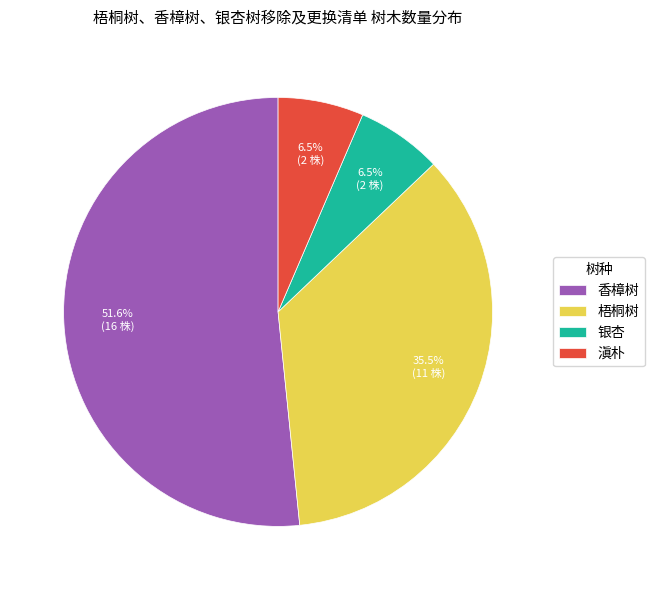

How many slices are in this pie chart?

4